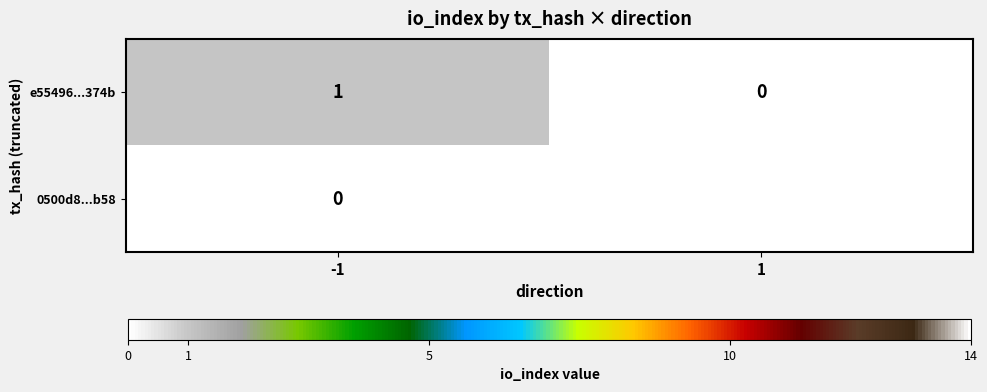

At which category is the sum across all series the highest?

1